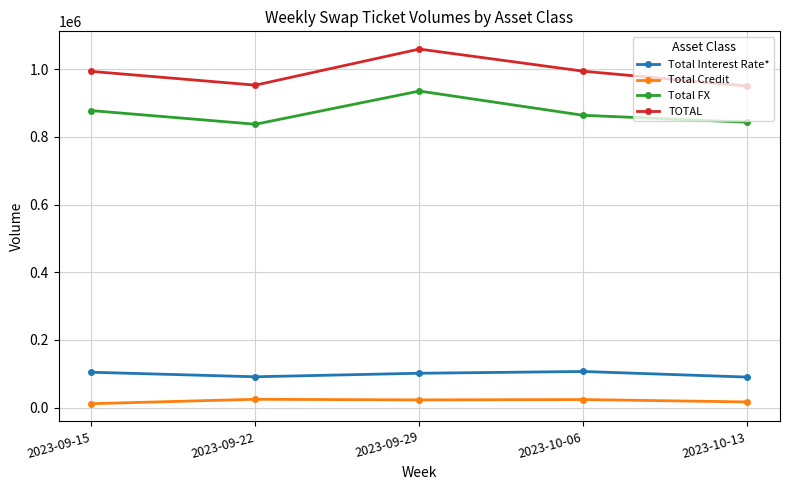

At 2023-10-06, list the series in order from smallest to largest.

Total Credit, Total Interest Rate*, Total FX, TOTAL